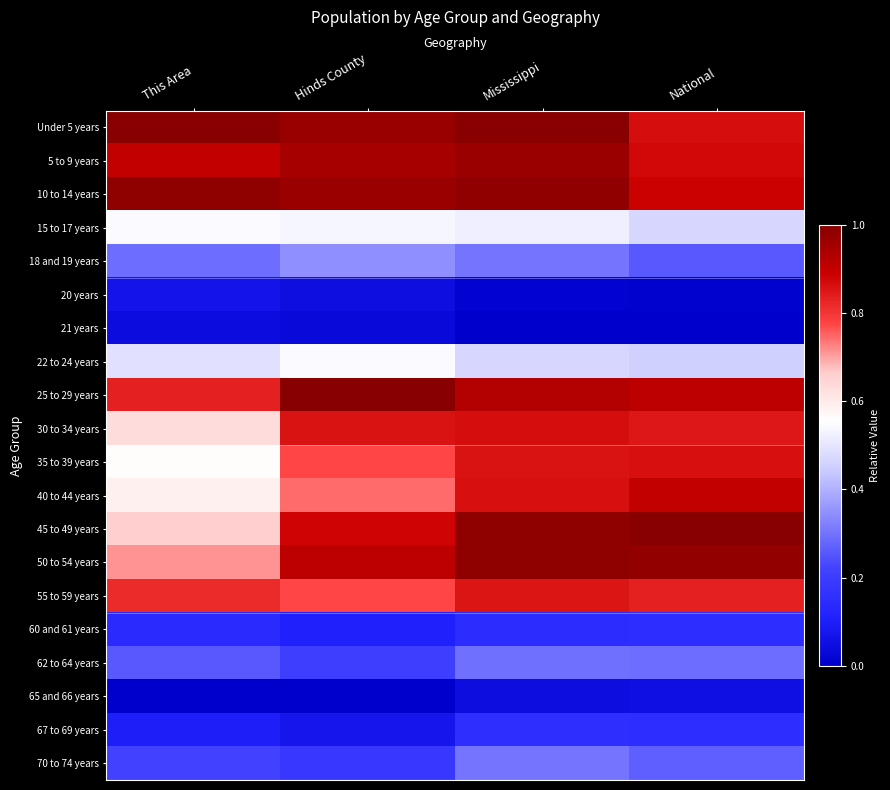

What is the total value across all series at Mississippi?

11.5